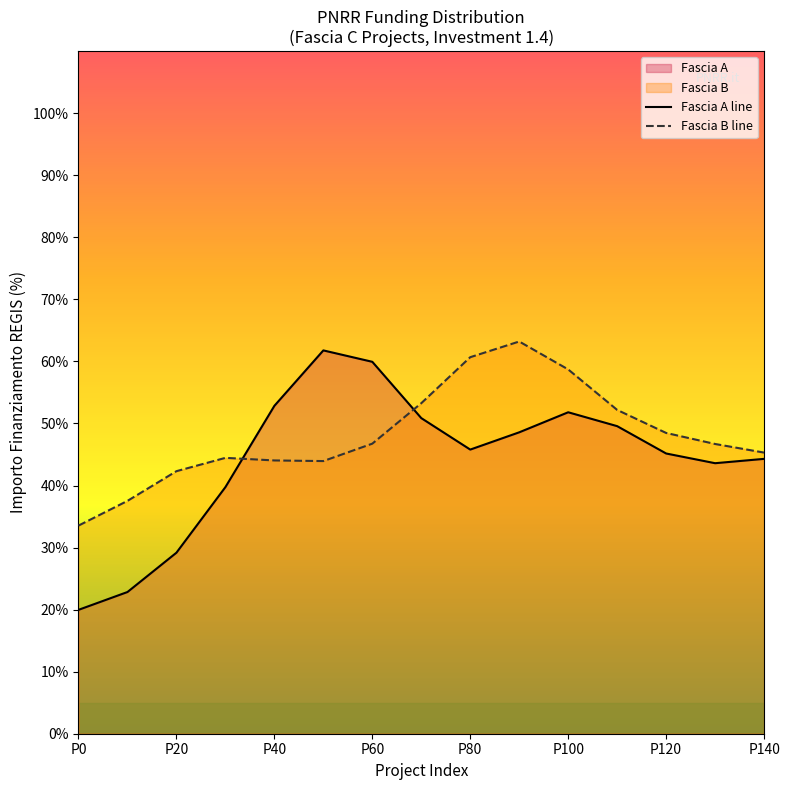

How many lines are shown in the chart?

2